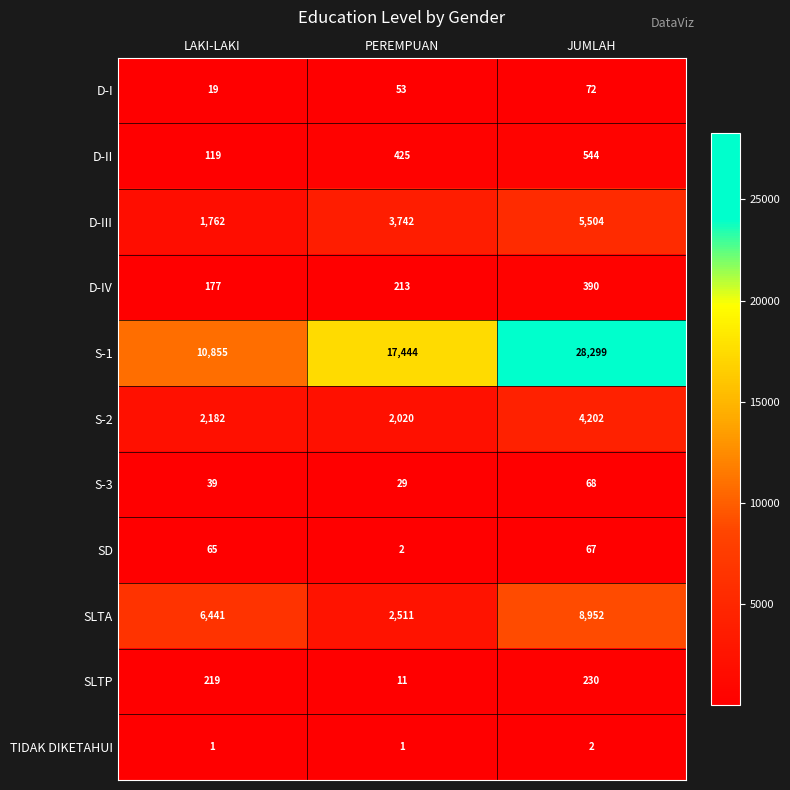

Which series has the widest spread of values?

S-1